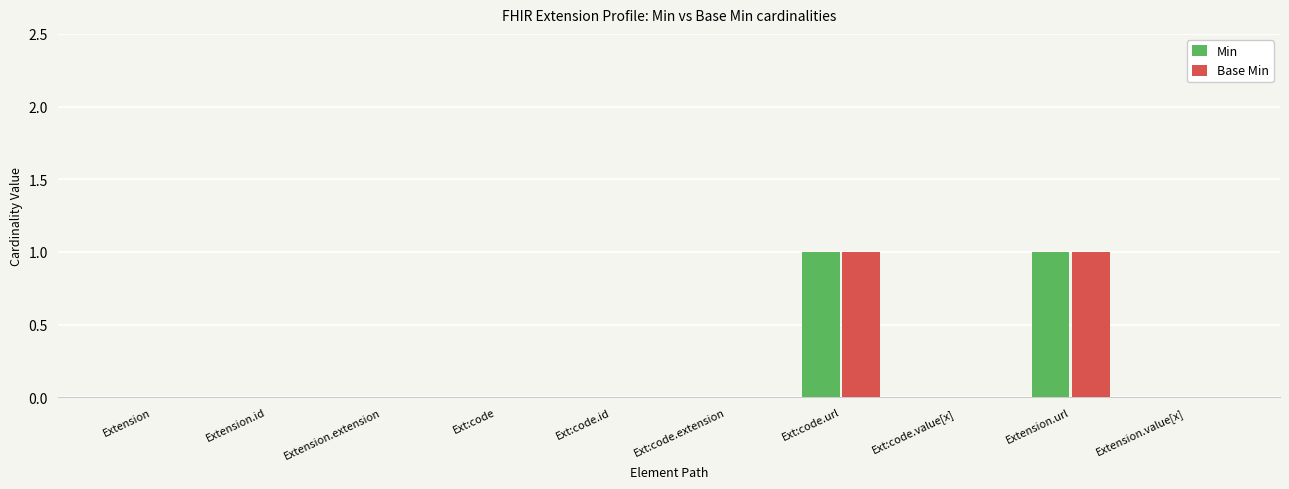

Is it true that Min equals 0 at Ext:code?

True